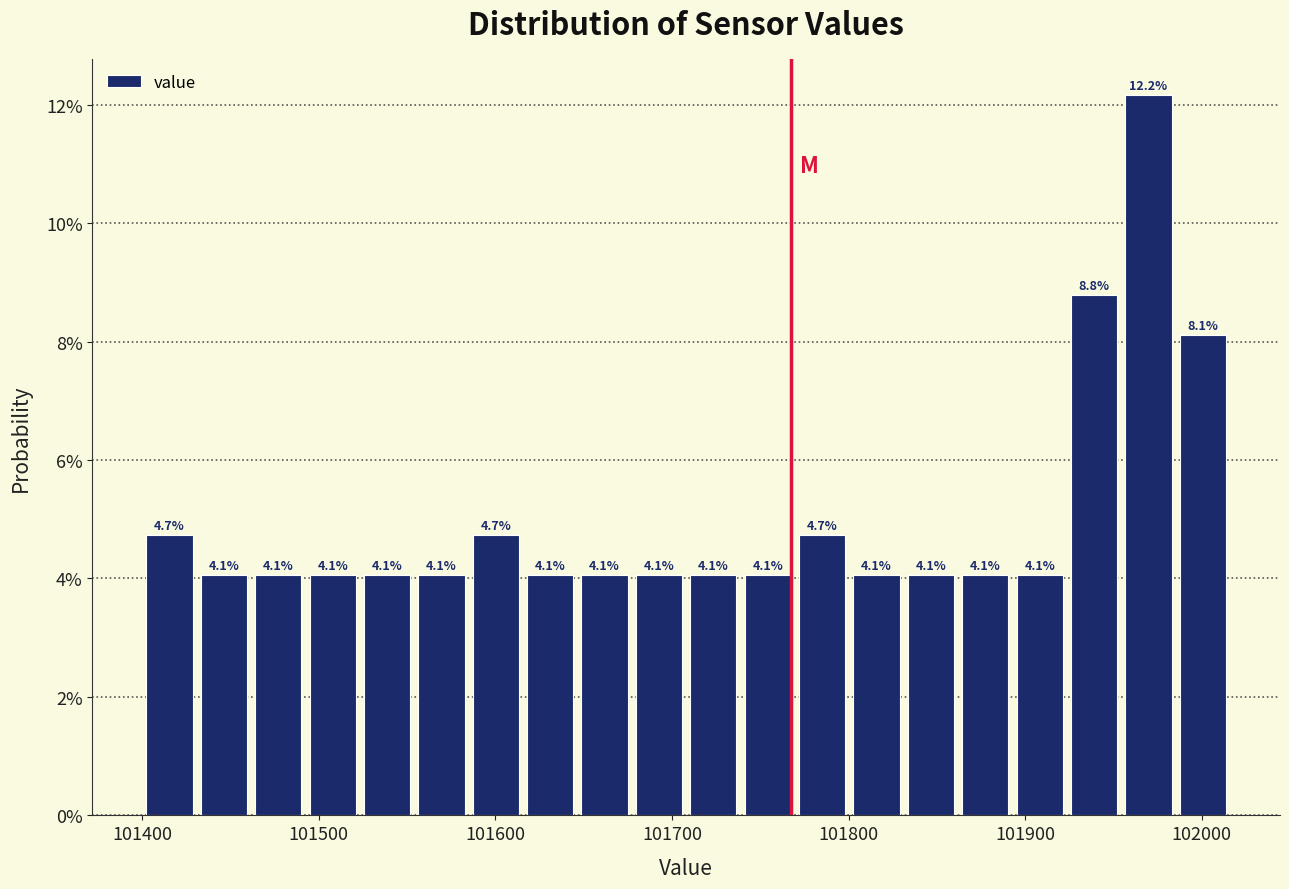

Around what value on the x-axis is the tallest bar? Give the approximate position of its centre, as read against the axis.

101970